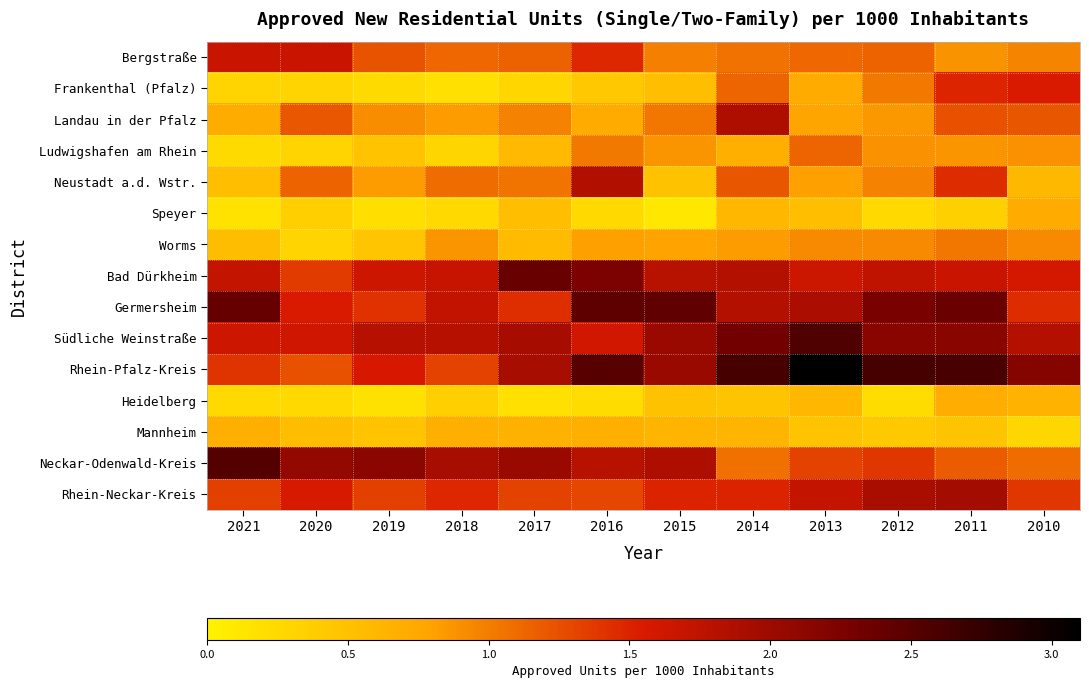

Reading right to left, list all the values displayed in this chart.

Bergstraße: 2010=1.0	2011=0.9	2012=1.1	2013=1.1	2014=1.1	2015=1.0	2016=1.5	2017=1.2	2018=1.1	2019=1.2	2020=1.7	2021=1.7
Frankenthal (Pfalz): 2010=1.5	2011=1.5	2012=1.0	2013=0.7	2014=1.1	2015=0.5	2016=0.4	2017=0.3	2018=0.2	2019=0.2	2020=0.3	2021=0.3
Landau in der Pfalz: 2010=1.2	2011=1.2	2012=0.8	2013=0.8	2014=1.9	2015=1.0	2016=0.7	2017=1.0	2018=0.8	2019=0.9	2020=1.2	2021=0.7
Ludwigshafen am Rhein: 2010=0.9	2011=0.9	2012=0.9	2013=1.1	2014=0.7	2015=0.9	2016=1.0	2017=0.6	2018=0.3	2019=0.5	2020=0.3	2021=0.2
Neustadt a.d. Wstr.: 2010=0.6	2011=1.5	2012=1.0	2013=0.8	2014=1.2	2015=0.5	2016=1.8	2017=1.0	2018=1.1	2019=0.8	2020=1.1	2021=0.5
Speyer: 2010=0.7	2011=0.3	2012=0.3	2013=0.5	2014=0.6	2015=0.1	2016=0.3	2017=0.5	2018=0.3	2019=0.2	2020=0.4	2021=0.2
Worms: 2010=0.9	2011=1.0	2012=0.9	2013=0.9	2014=0.8	2015=0.8	2016=0.8	2017=0.6	2018=0.9	2019=0.5	2020=0.3	2021=0.5
Bad Dürkheim: 2010=1.6	2011=1.7	2012=1.7	2013=1.6	2014=1.8	2015=1.8	2016=2.3	2017=2.4	2018=1.7	2019=1.6	2020=1.4	2021=1.7
Germersheim: 2010=1.4	2011=2.4	2012=2.3	2013=1.9	2014=1.8	2015=2.4	2016=2.4	2017=1.4	2018=1.7	2019=1.4	2020=1.5	2021=2.4
Südliche Weinstraße: 2010=1.8	2011=2.2	2012=2.2	2013=2.6	2014=2.3	2015=2.0	2016=1.6	2017=1.9	2018=1.8	2019=1.8	2020=1.6	2021=1.6
Rhein-Pfalz-Kreis: 2010=2.2	2011=2.6	2012=2.6	2013=3.1	2014=2.6	2015=2.0	2016=2.5	2017=1.9	2018=1.3	2019=1.6	2020=1.2	2021=1.4
Heidelberg: 2010=0.7	2011=0.7	2012=0.2	2013=0.6	2014=0.5	2015=0.5	2016=0.2	2017=0.2	2018=0.4	2019=0.2	2020=0.3	2021=0.3
Mannheim: 2010=0.3	2011=0.5	2012=0.4	2013=0.5	2014=0.6	2015=0.6	2016=0.7	2017=0.7	2018=0.7	2019=0.5	2020=0.5	2021=0.7
Neckar-Odenwald-Kreis: 2010=1.1	2011=1.2	2012=1.4	2013=1.3	2014=1.1	2015=1.9	2016=1.8	2017=2.0	2018=1.9	2019=2.1	2020=2.1	2021=2.5
Rhein-Neckar-Kreis: 2010=1.4	2011=2.0	2012=1.9	2013=1.7	2014=1.5	2015=1.5	2016=1.3	2017=1.3	2018=1.5	2019=1.3	2020=1.6	2021=1.3